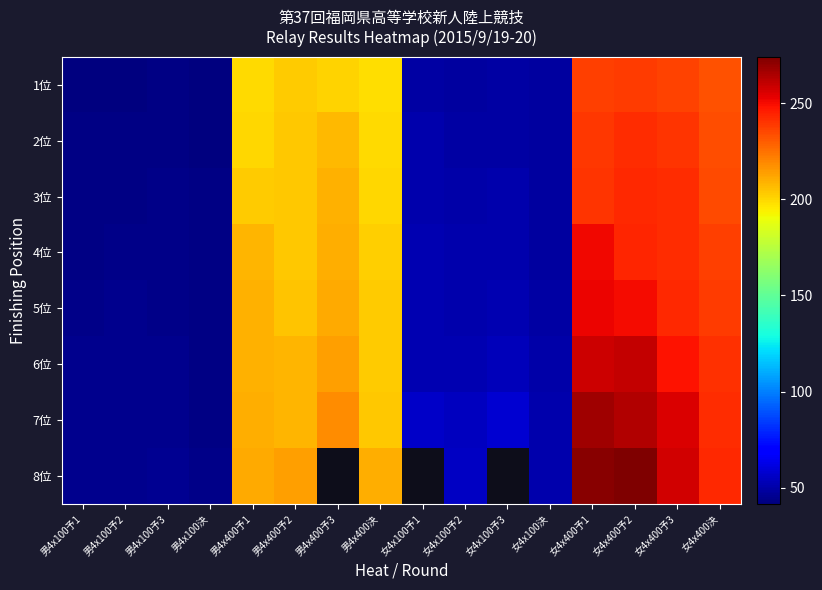

What is the sum of the 5位 values at 男4x400予3 and 女4x100決?

260.2